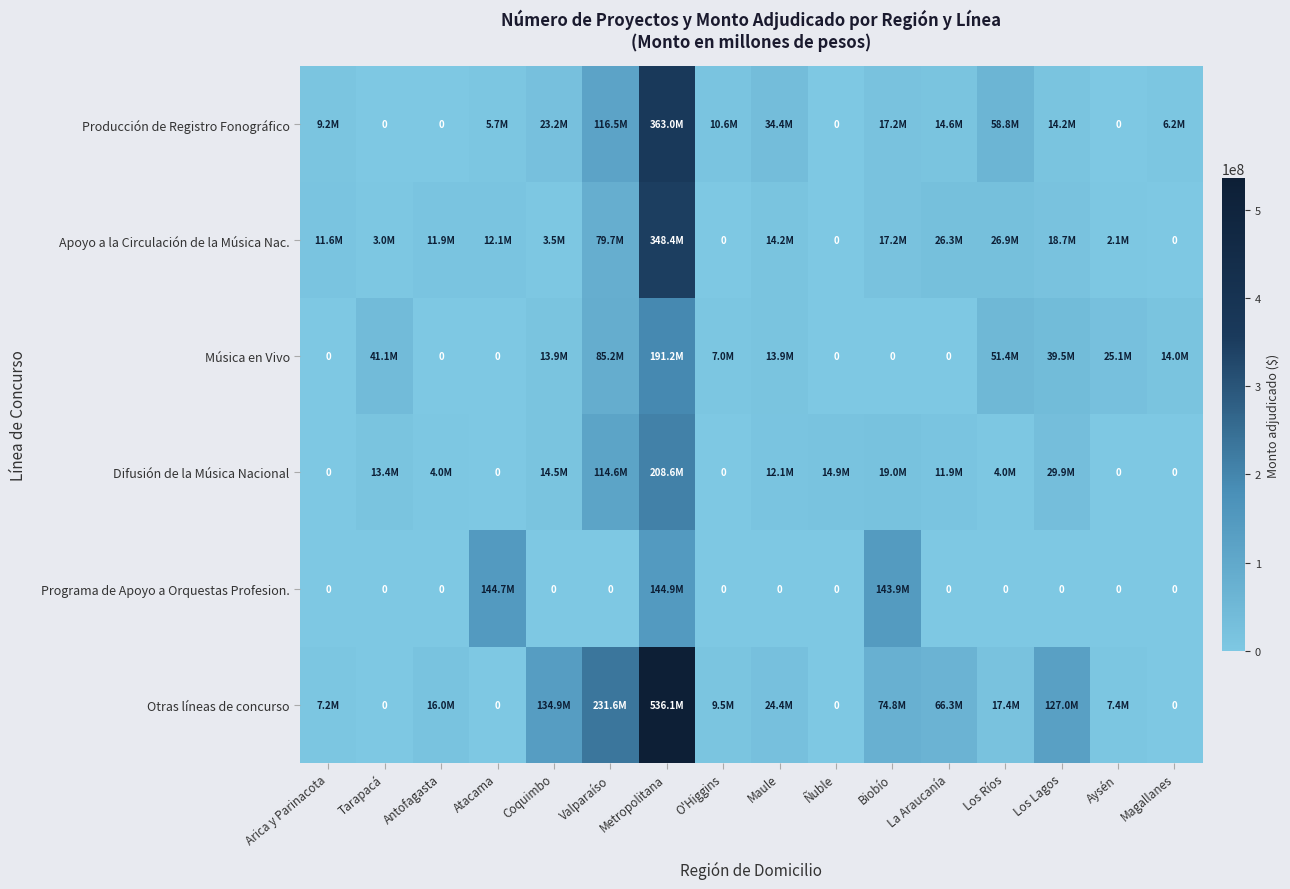

How many series are shown in this chart?

6